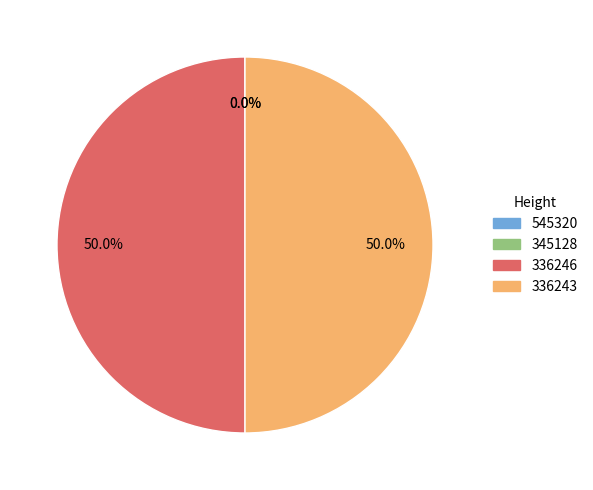

Approximately how many times larger is the value at 336243 compared to 336246?

1.0